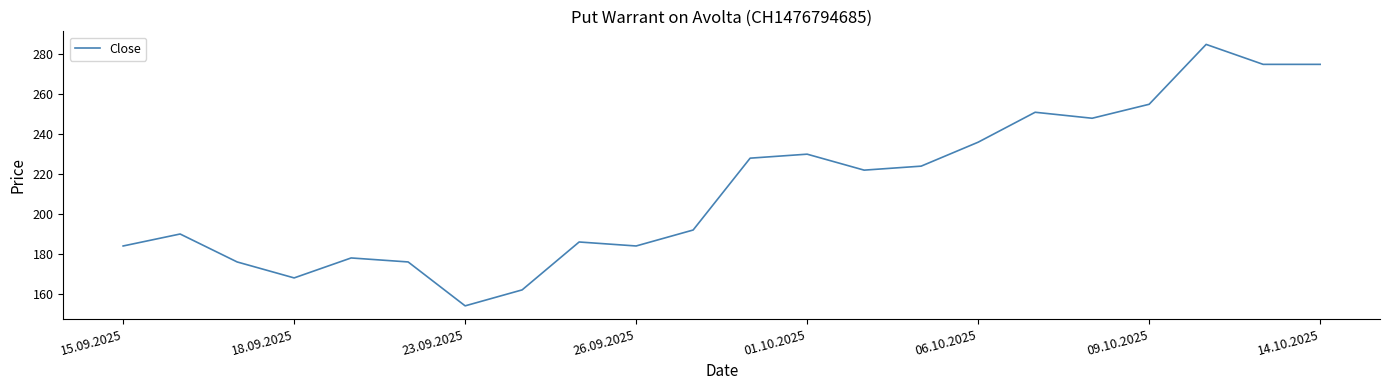

What is the greatest value displayed?

285